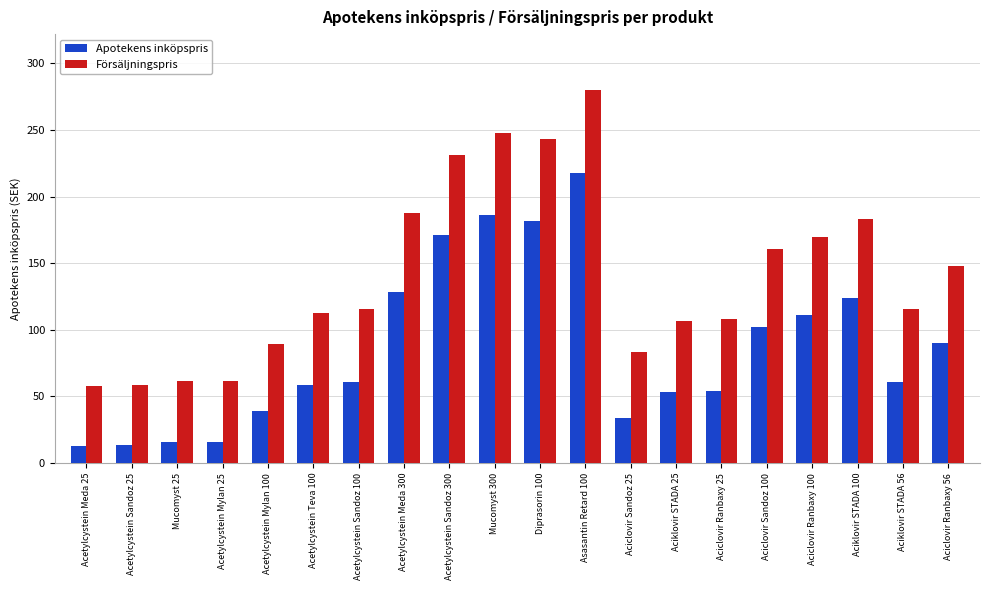

At Acetylcystein Meda 300, list the series in order from smallest to largest.

Apotekens inköpspris, Försäljningspris